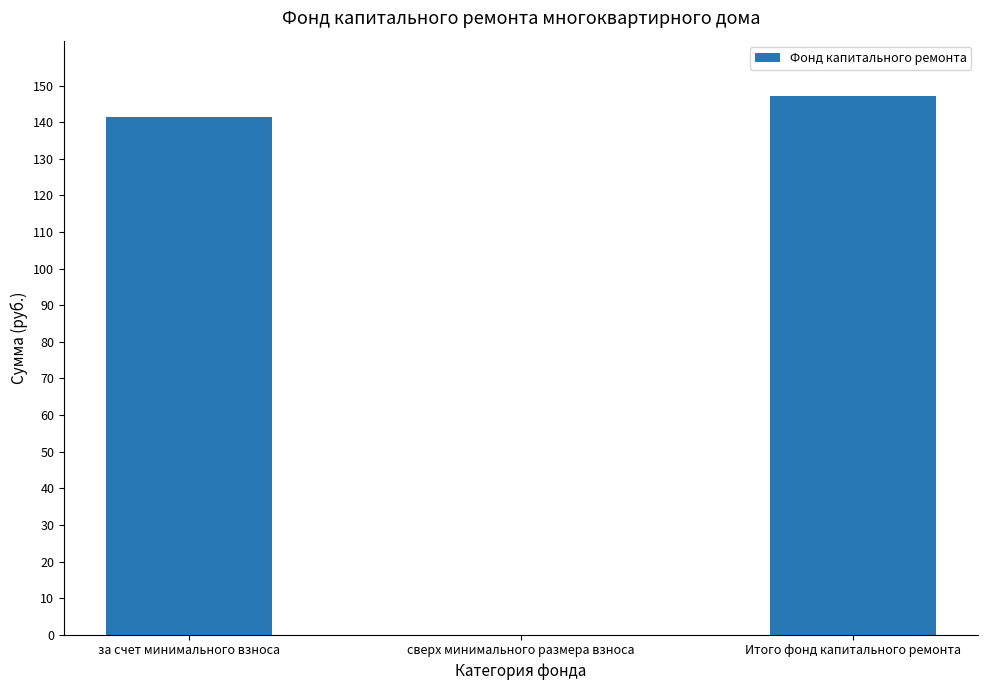

Reading left to right, transcribe all the data shown in this chart.

за счет минимального взноса=141.5	сверх минимального размера взноса=0.0	Итого фонд капитального ремонта=147.3